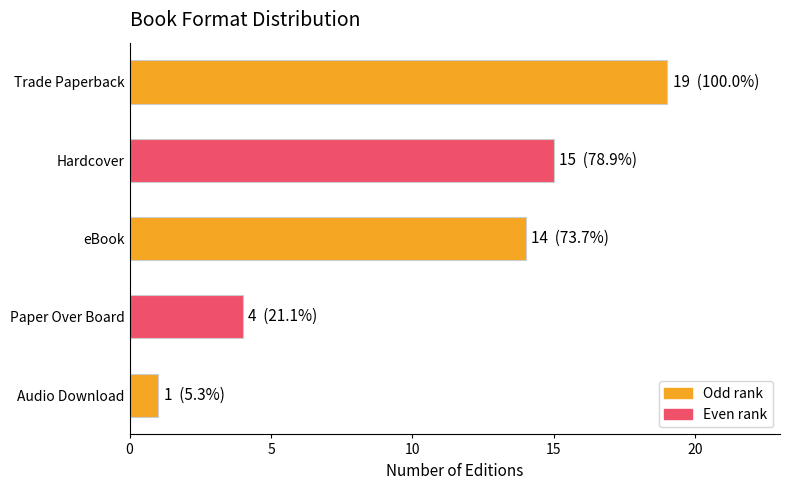

How many values are below 14?

2